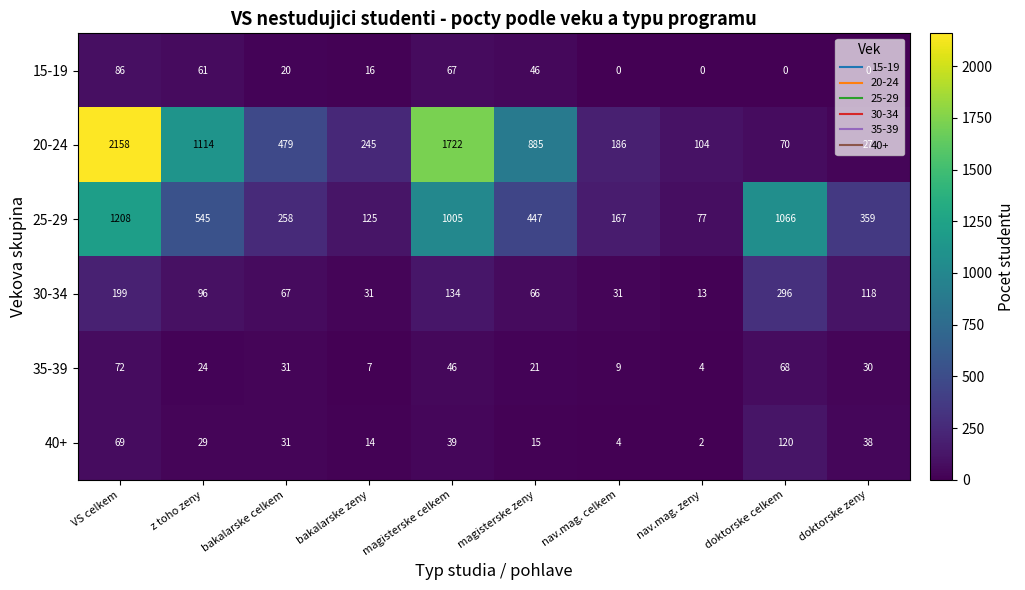

Count the number of categories in the chart.

10